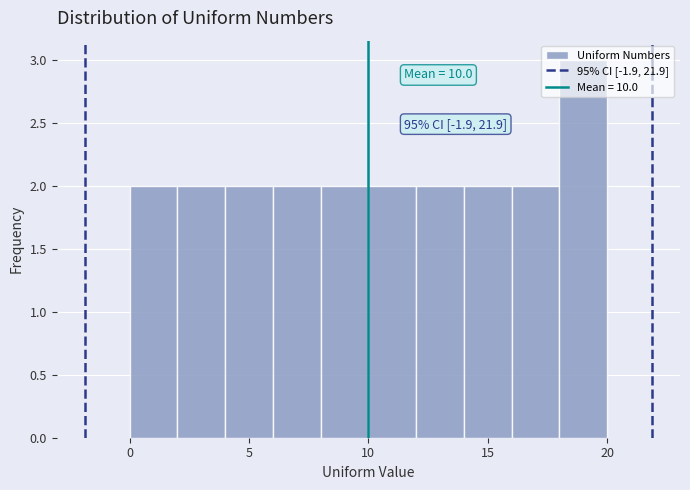

Over which range of the x-axis is the bar tallest?

18 to 20